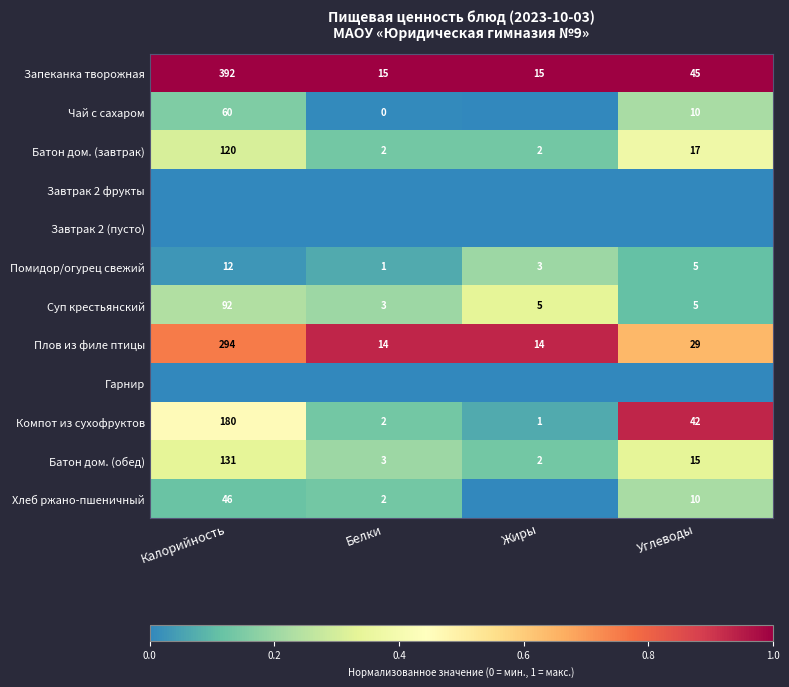

What is the difference between the maximum and minimum values in the Батон дом. (завтрак) series?

118